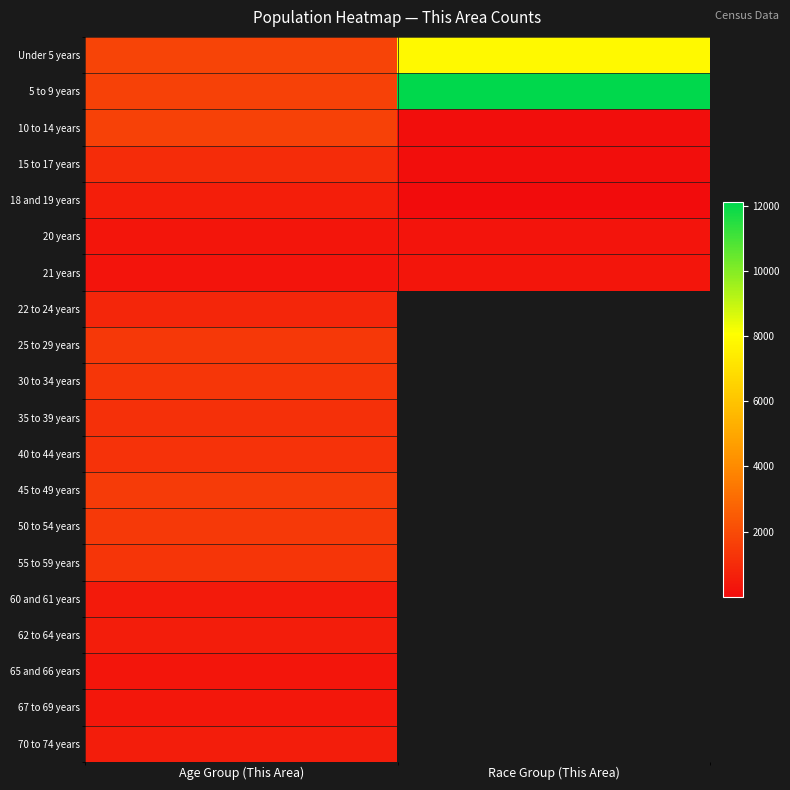

Count the number of categories in the chart.

2